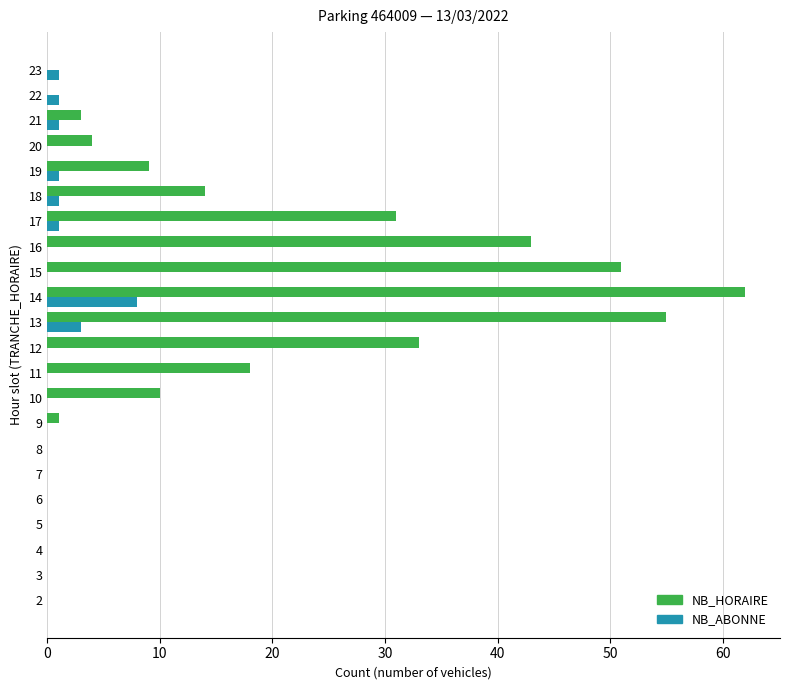

Between 2 and 14, which series saw the biggest shift?

NB_HORAIRE